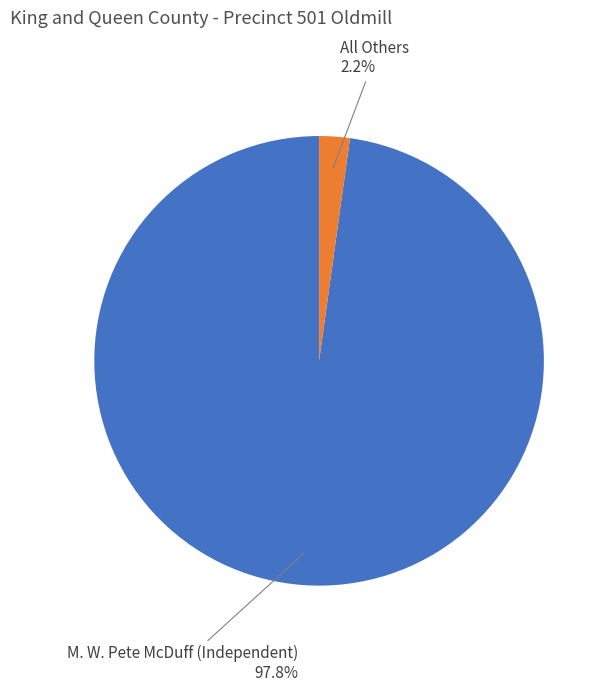

What is the majority slice?

M. W. Pete McDuff (Independent)